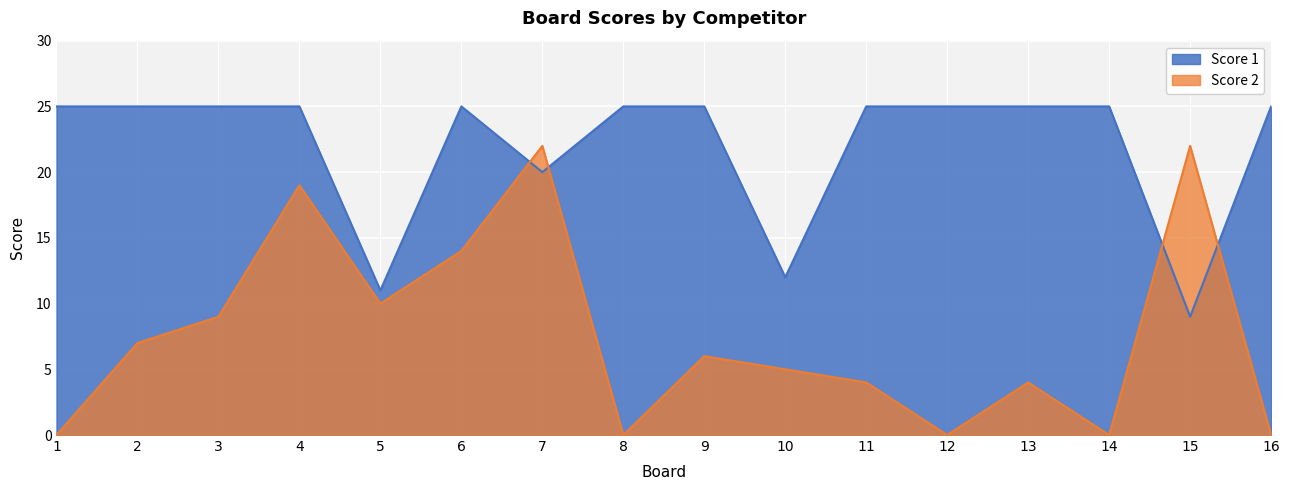

What are all the series names shown in the legend?

Score 1, Score 2